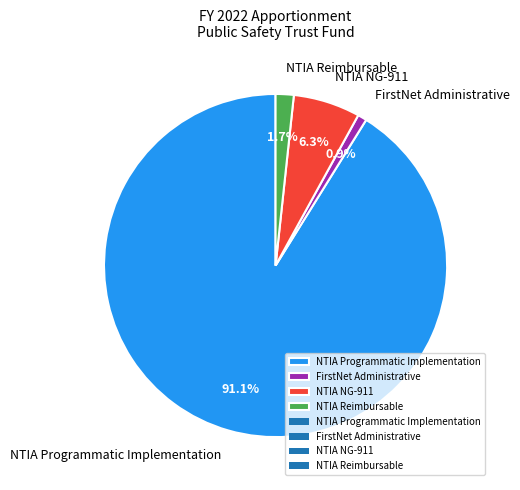

Which category has the smallest portion of the pie?

FirstNet Administrative